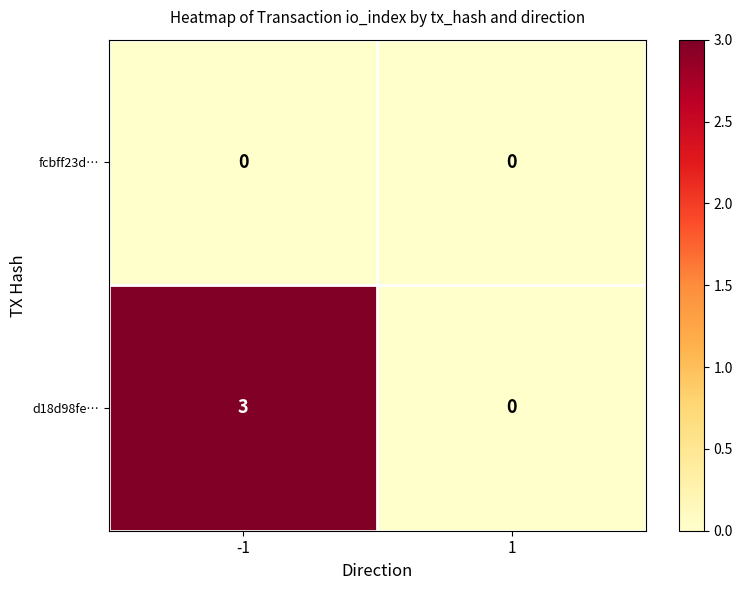

Reading left to right, list all the values displayed in this chart.

fcbff23d…: 0	0
d18d98fe…: 3	0